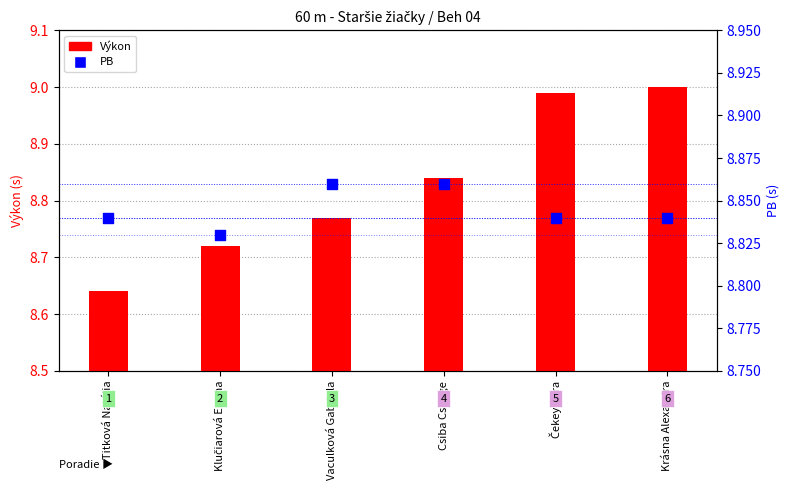

What is the total value across all series at Klučiarová Emma?

17.6